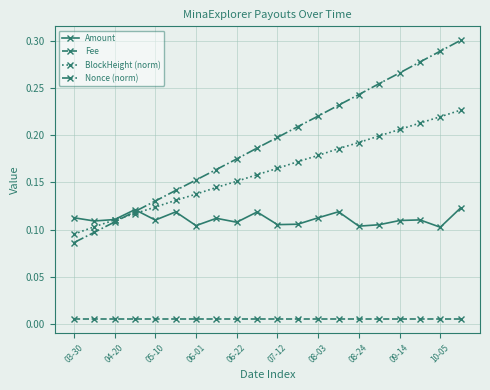

True or false: BlockHeight (norm) and Fee intersect in this chart.

False